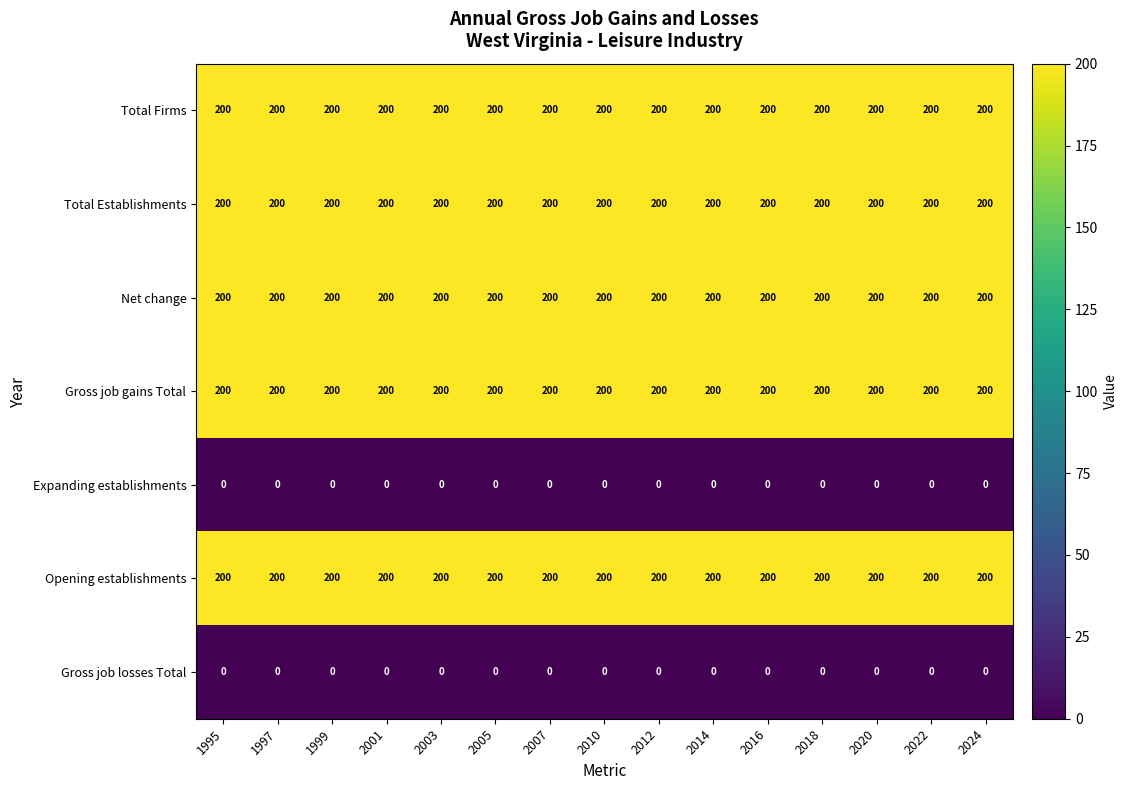

What is the lowest value of the Gross job gains Total series?

200